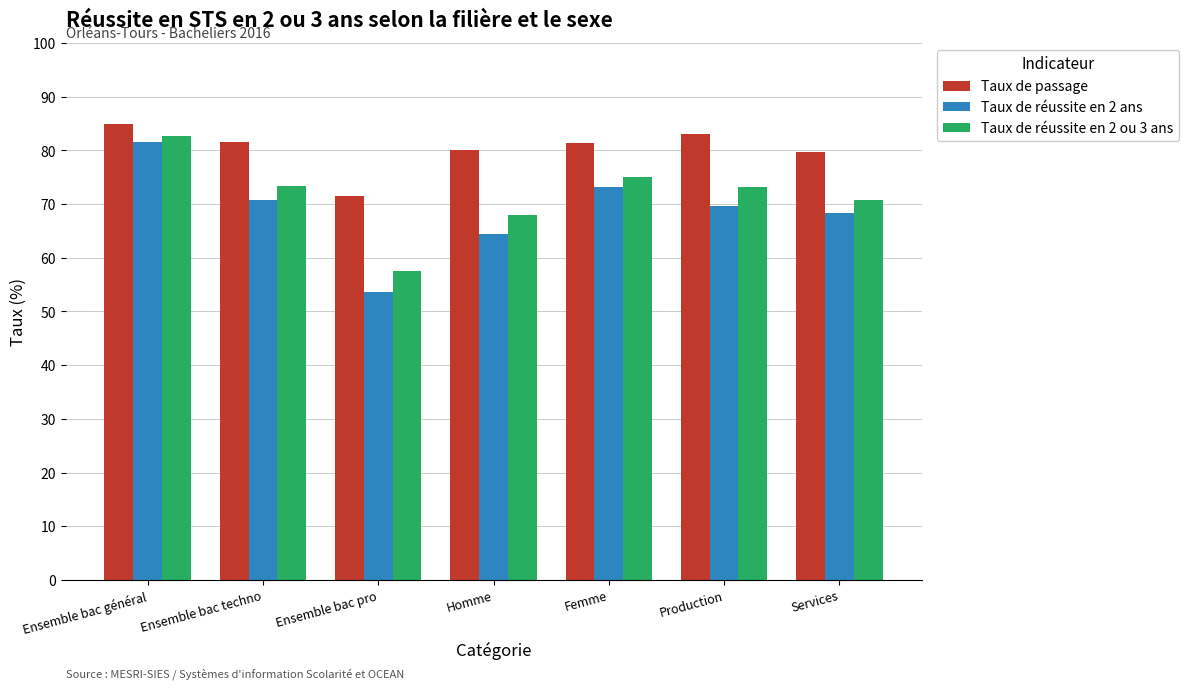

What position from the right is Homme?

4